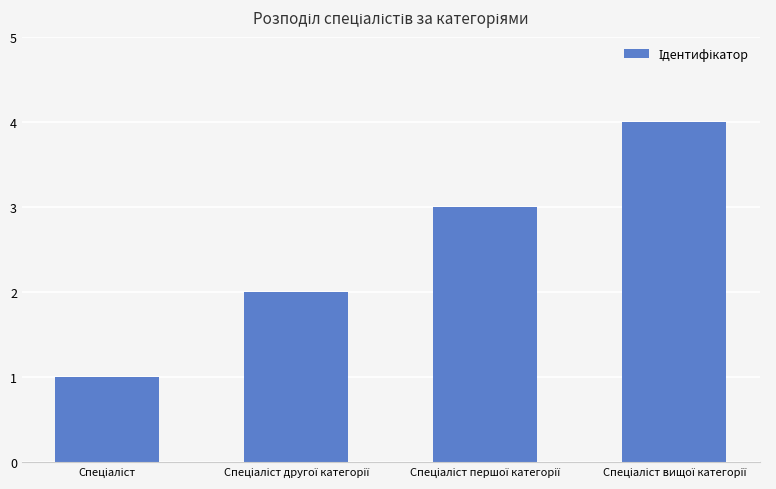

What is the sum of all values?

10